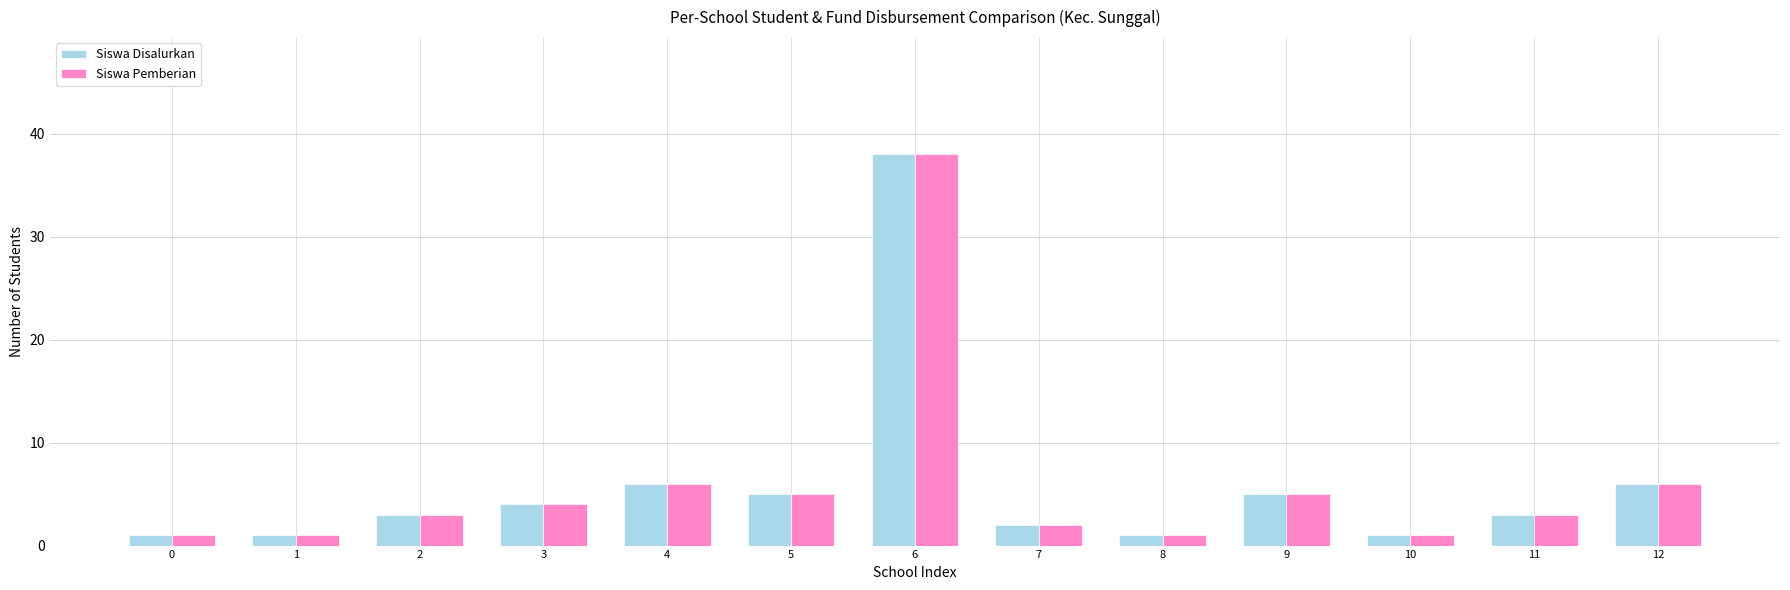

What is the difference between the Siswa Pemberian values at 5 and 7?

3